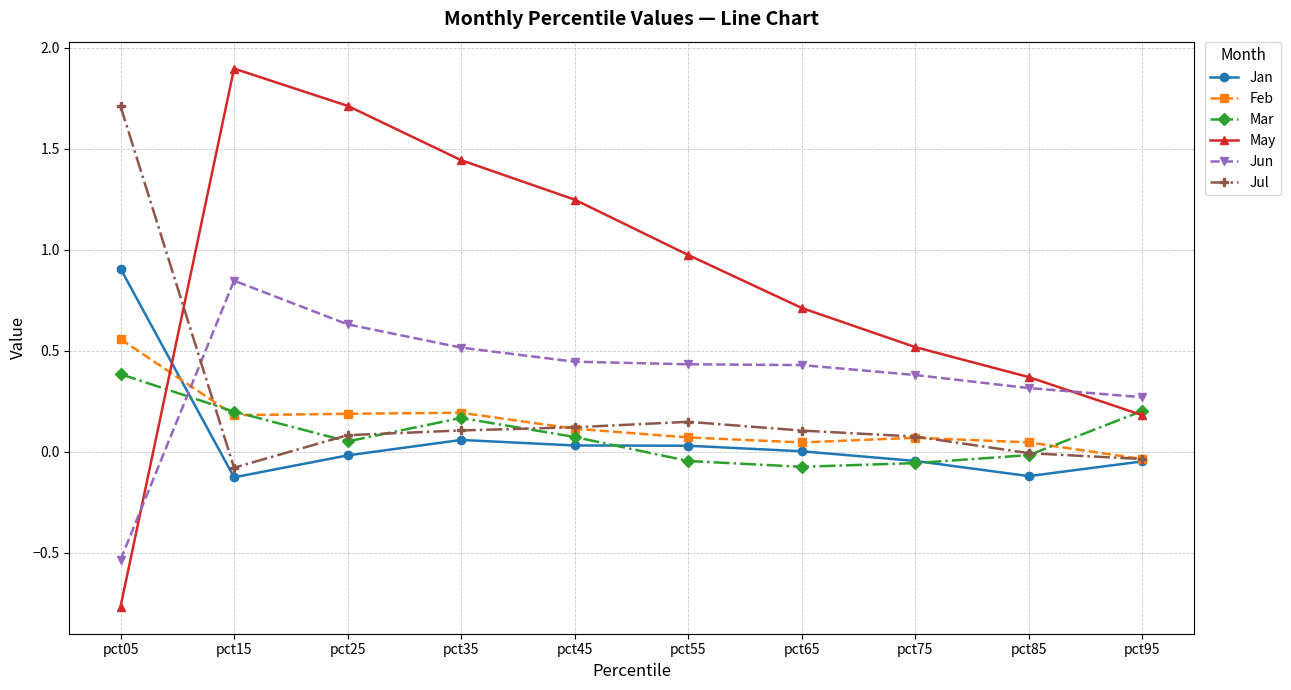

In Jul, how many points are higher than both neighbors (excluding endpoints)?

1